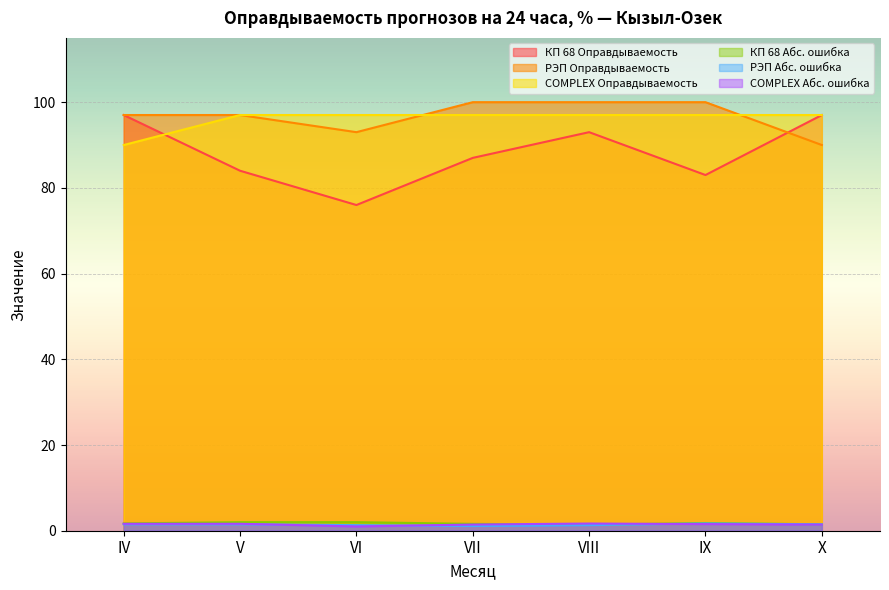

At which label is РЭП Оправдываемость closest to 95?

IV